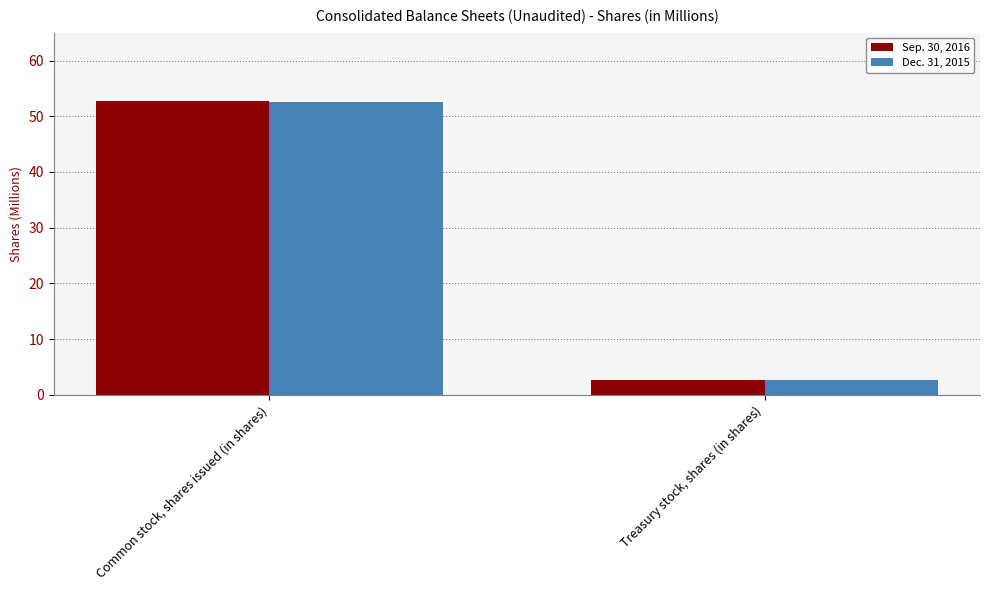

Is it true that Dec. 31, 2015 equals 70.0 at Common stock, shares issued (in shares)?

False